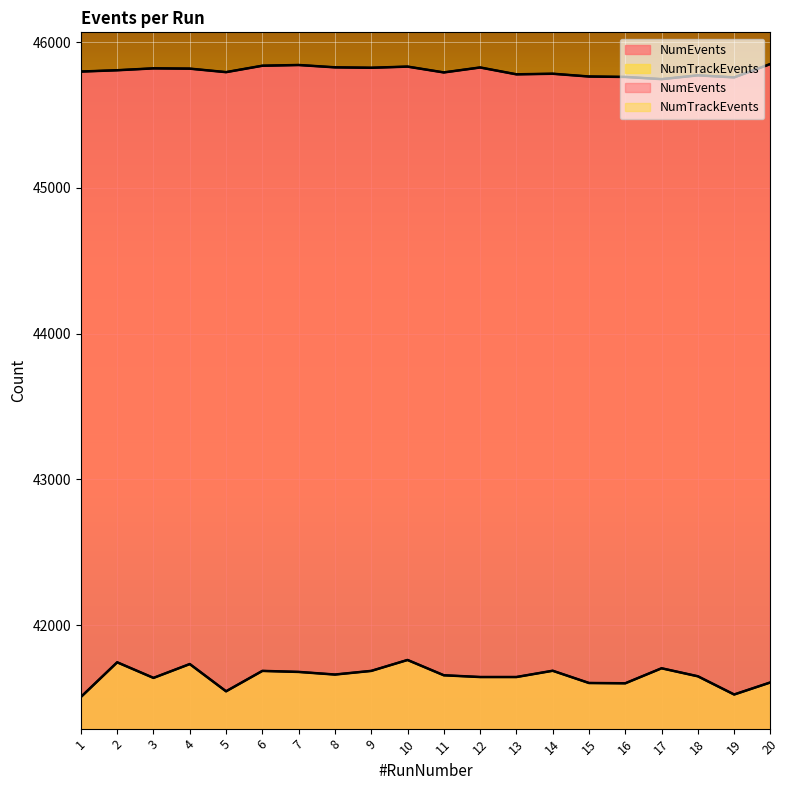

True or false: NumTrackEvents has more than 1 points higher than both neighbors.

True